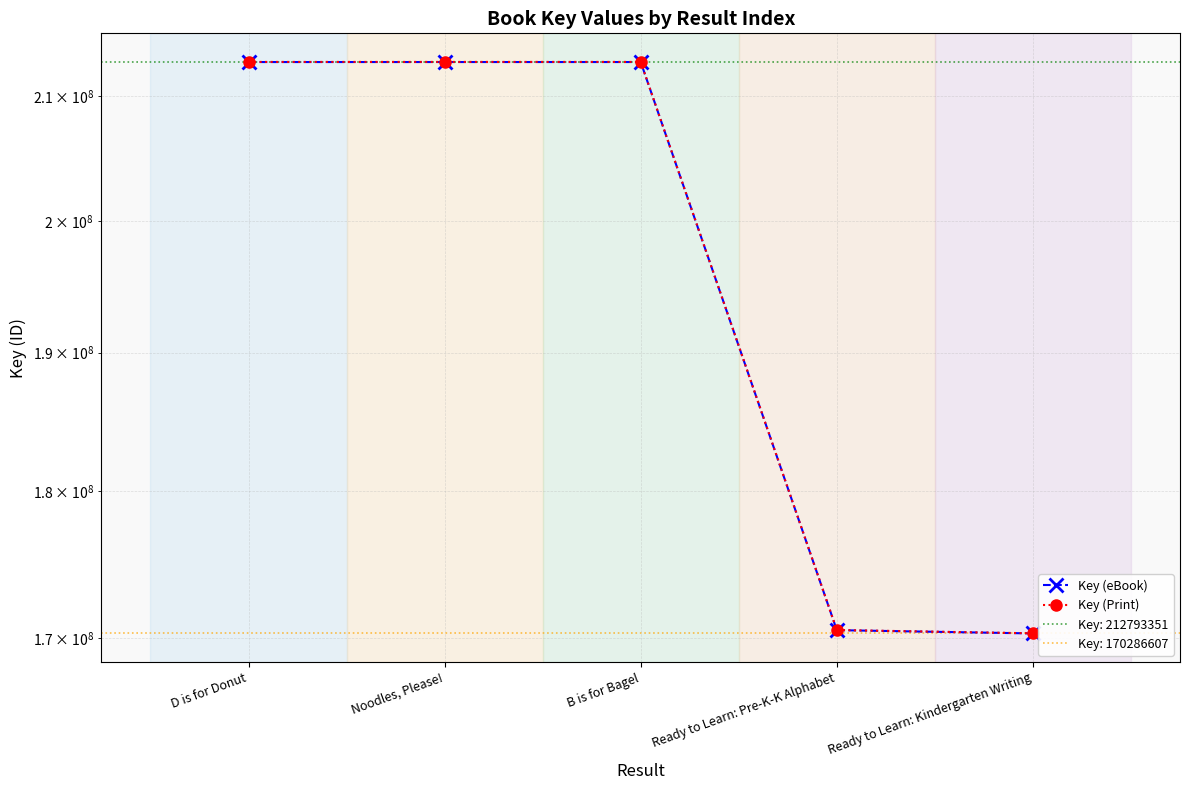

True or false: Key (Print) and Key (eBook) intersect in this chart.

False